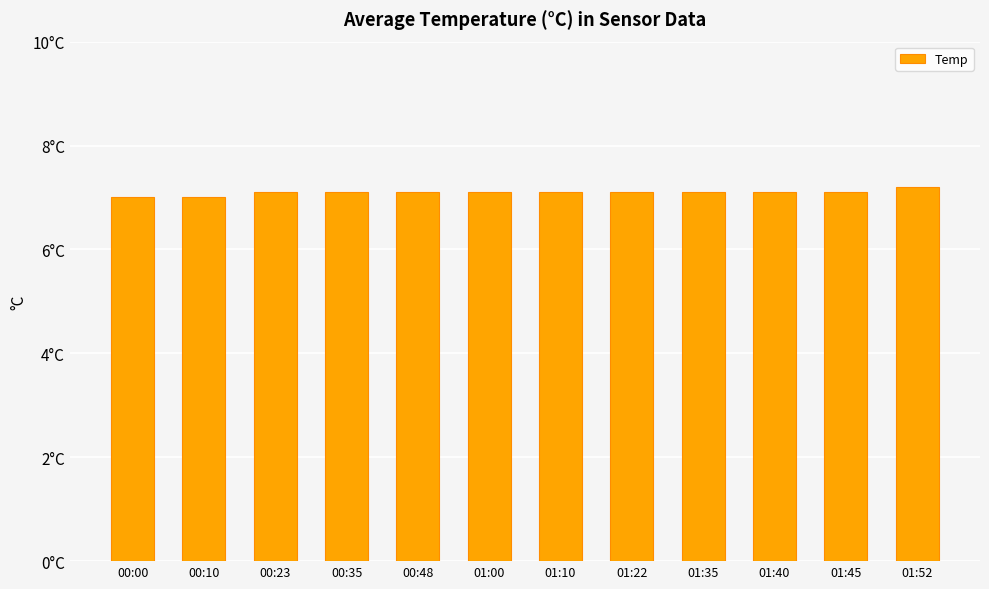

What is the difference between the second highest and minimum values?

0.1